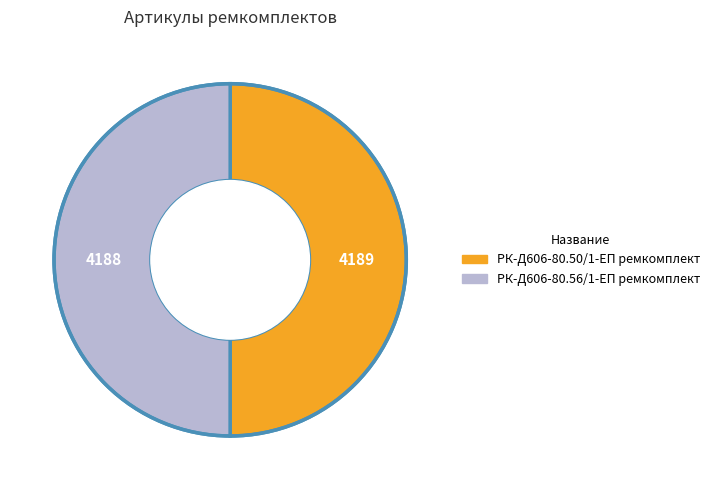

Approximately how many times larger is the value at РК-Д606-80.56/1-ЕП ремкомплект compared to РК-Д606-80.50/1-ЕП ремкомплект?

1.0